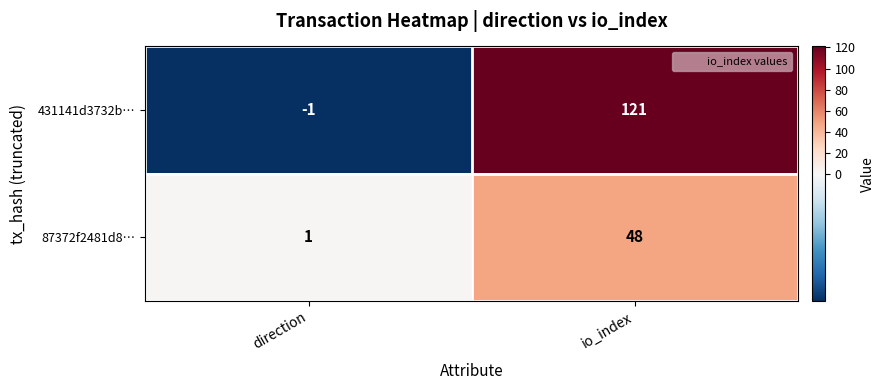

How many series are shown in this chart?

2